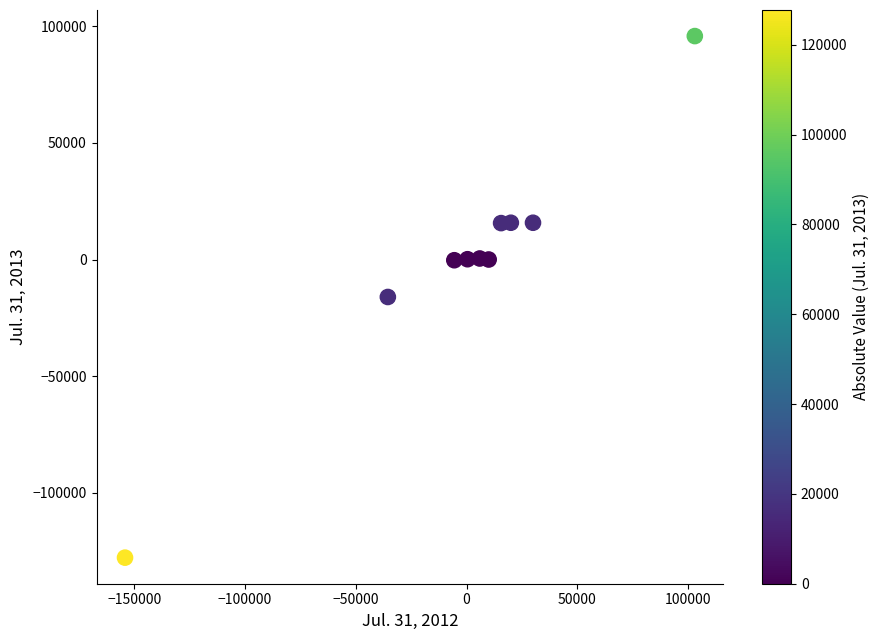

What is the average Y value?

-72